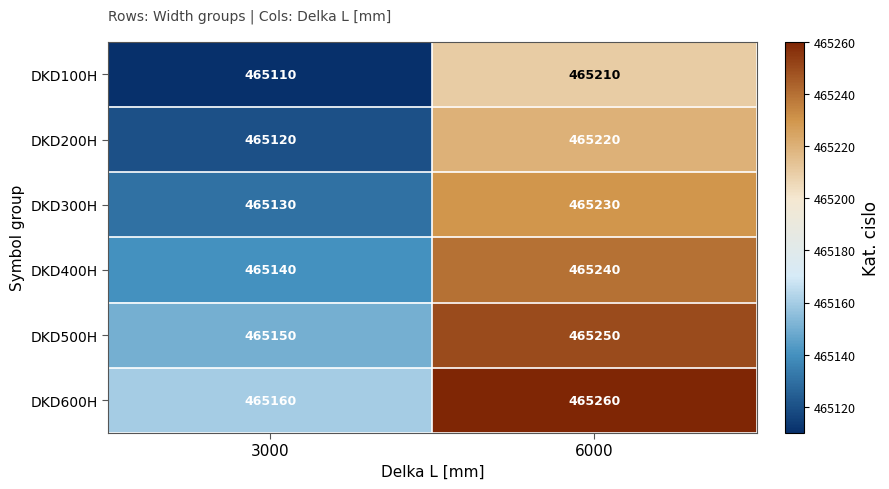

Is the value of DKD100H at 3000 greater than the value of DKD600H at 6000?

No